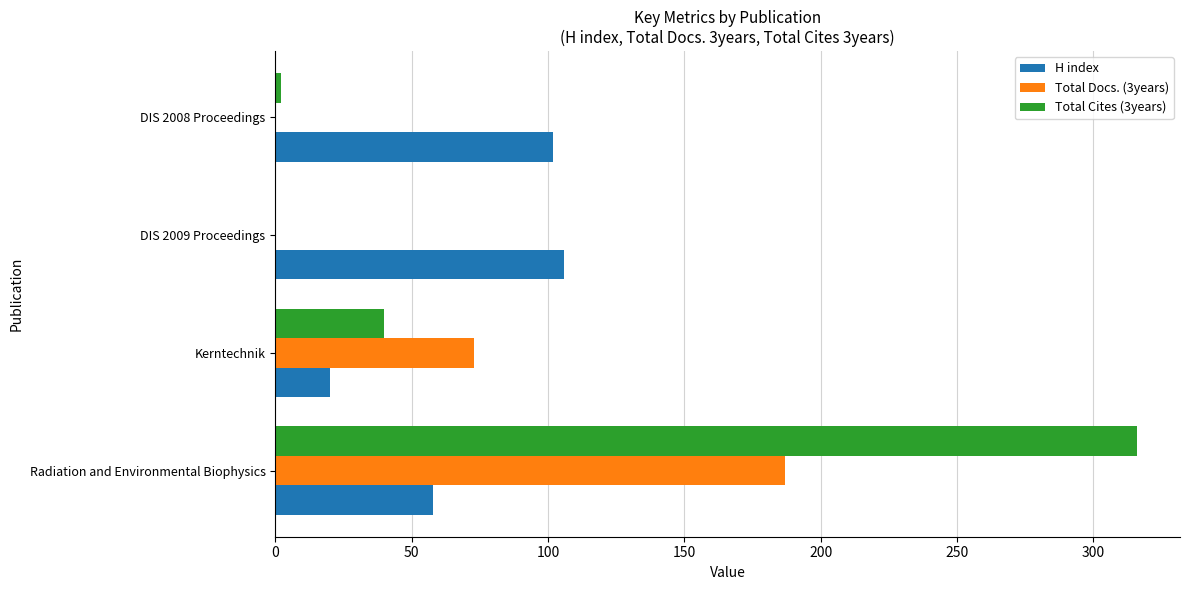

At which label does Total Docs. (3years) reach its peak?

Radiation and Environmental Biophysics